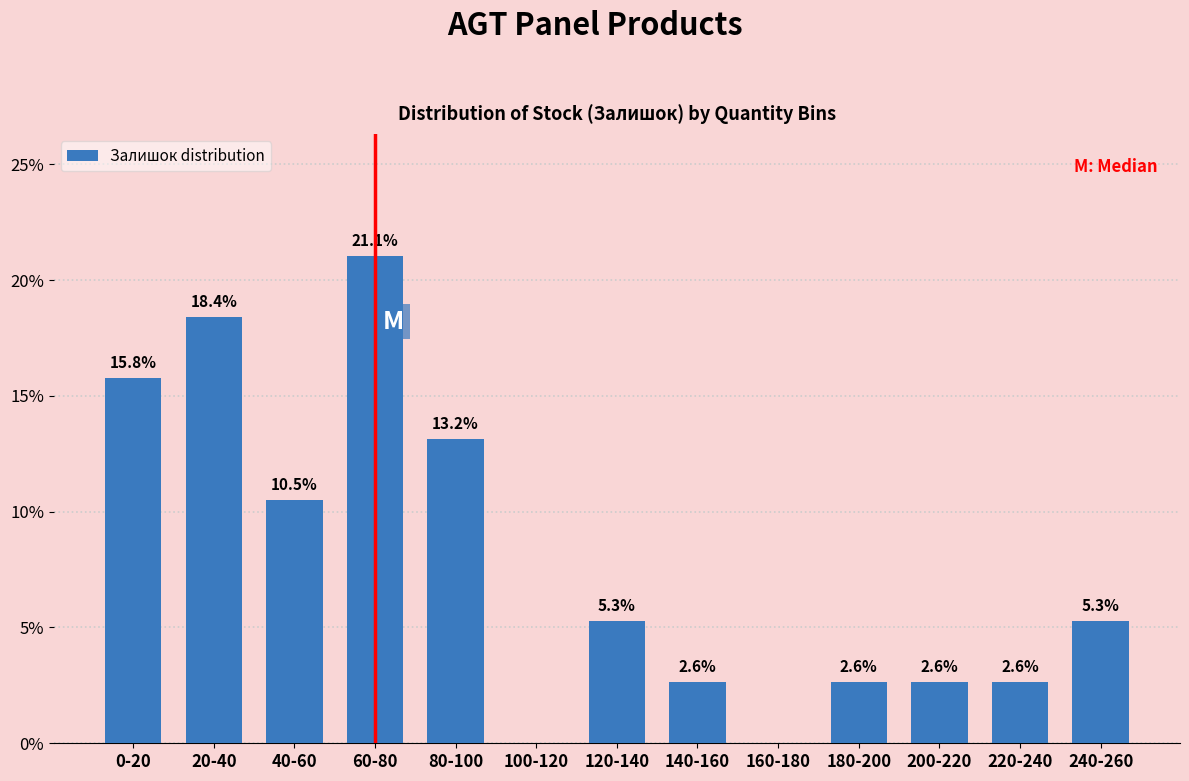

Reading left to right, transcribe all the data shown in this chart.

0-20=15.8	20-40=18.4	40-60=10.5	60-80=21.1	80-100=13.2	100-120=0.0	120-140=5.3	140-160=2.6	160-180=0.0	180-200=2.6	200-220=2.6	220-240=2.6	240-260=5.3